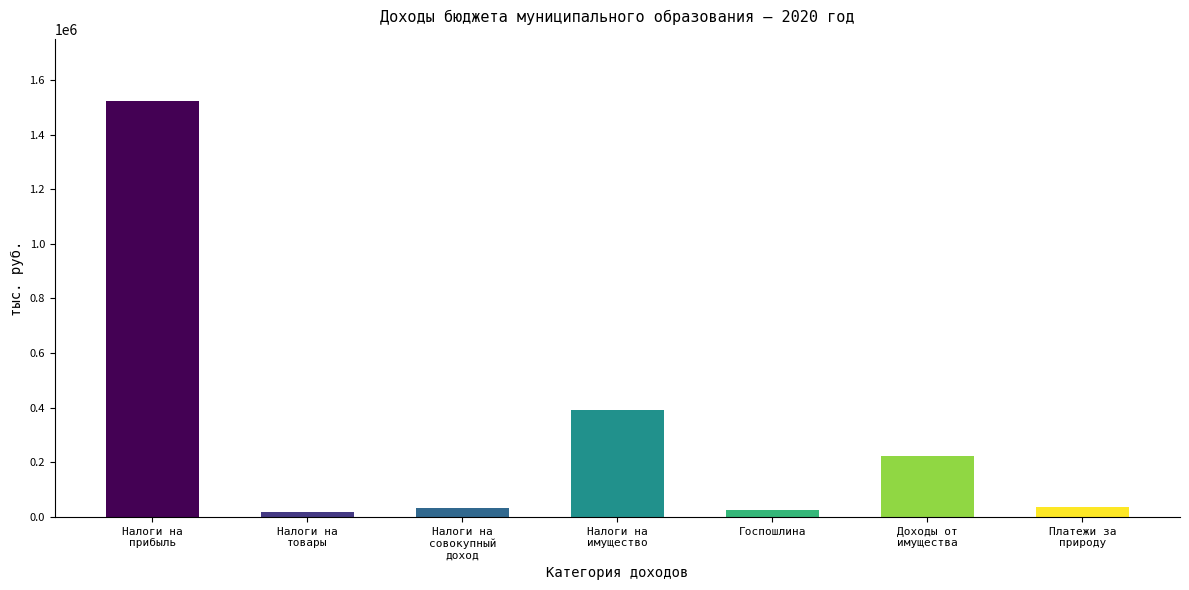

The value at Налоги на
имущество is 391658.5. True or false?

True